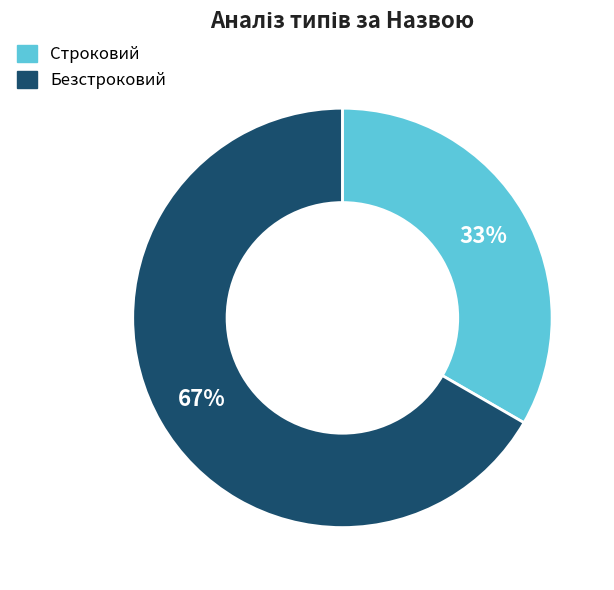

Rank the categories by value from lowest to highest.

Строковий, Безстроковий